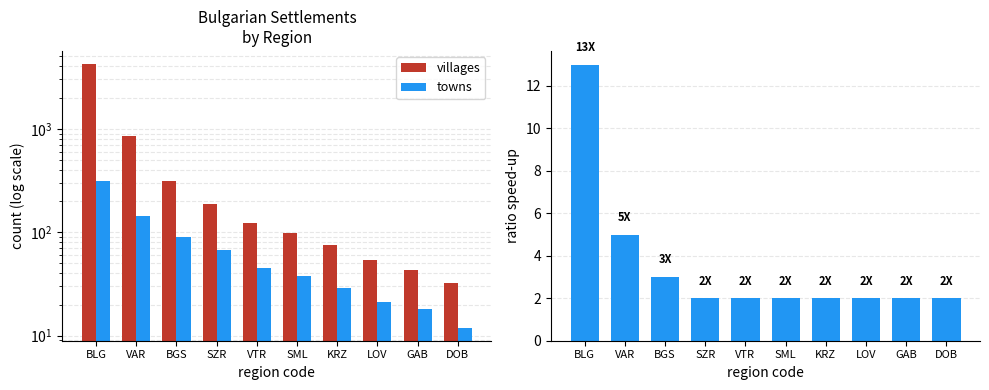

List the series in order of their peak value, lowest first.

ratio villages/towns, towns, villages